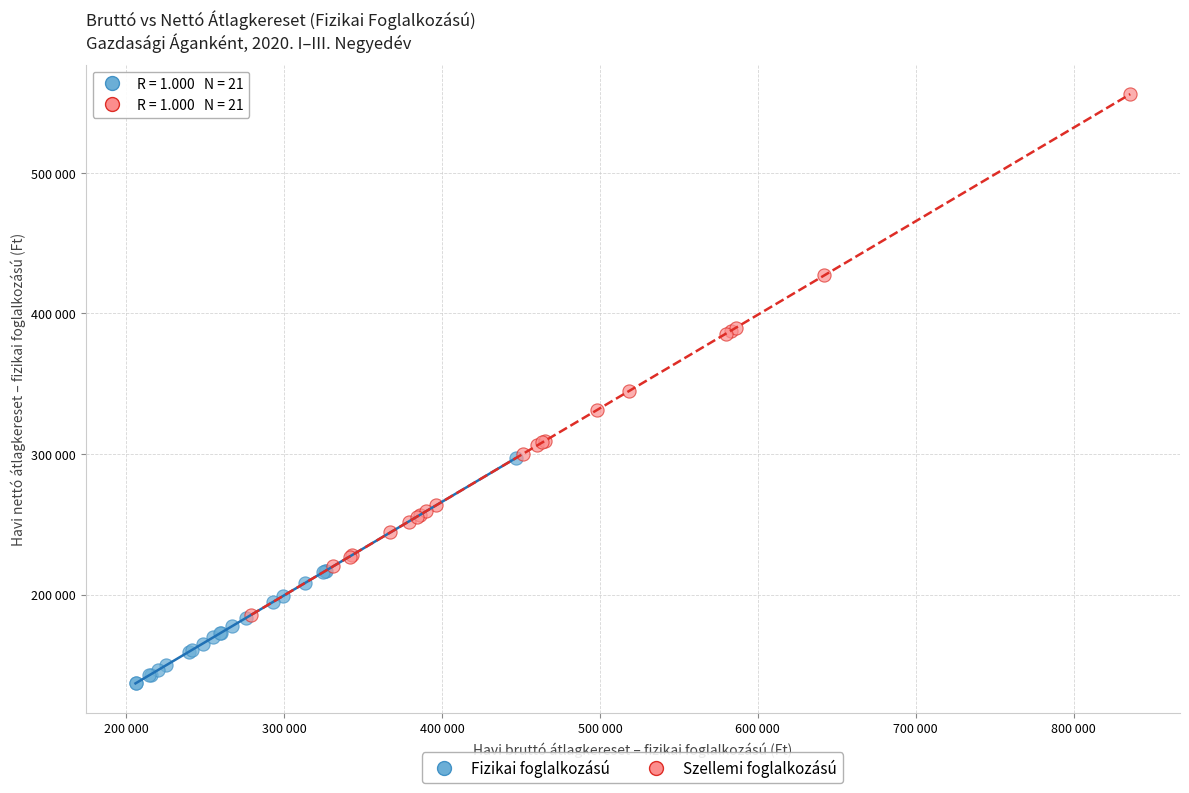

What are all the series names shown in the legend?

Fizikai foglalkozású, Szellemi foglalkozású